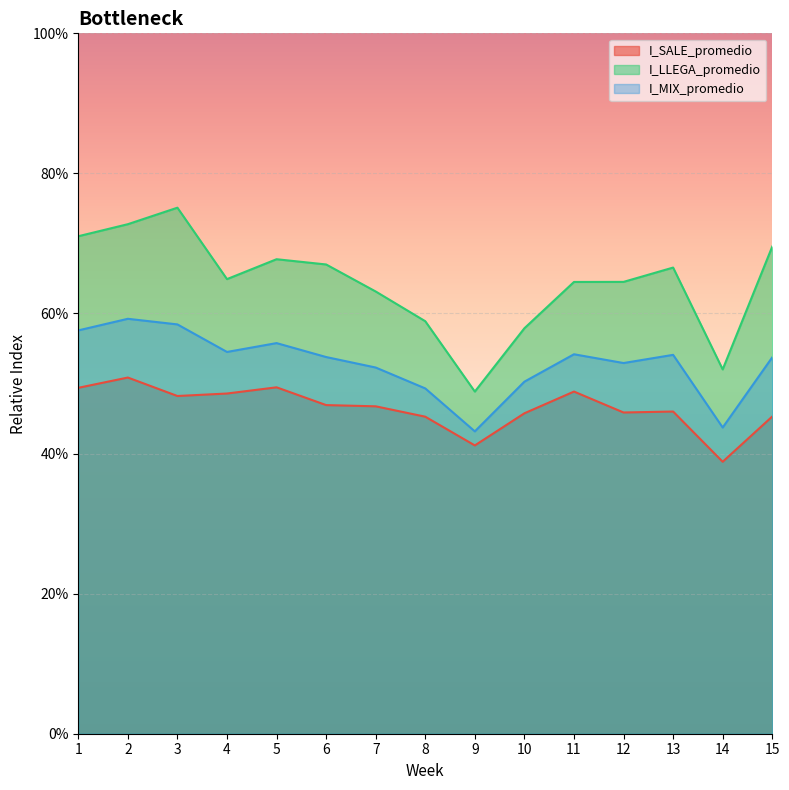

What is the sum of the I_SALE_promedio values at 15 and 5?

0.9